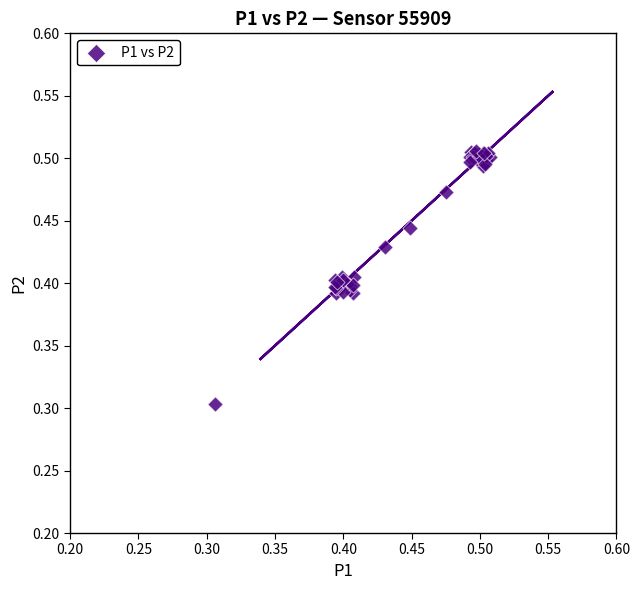

What Y value in the scatter plot is closest to 0?

0.3